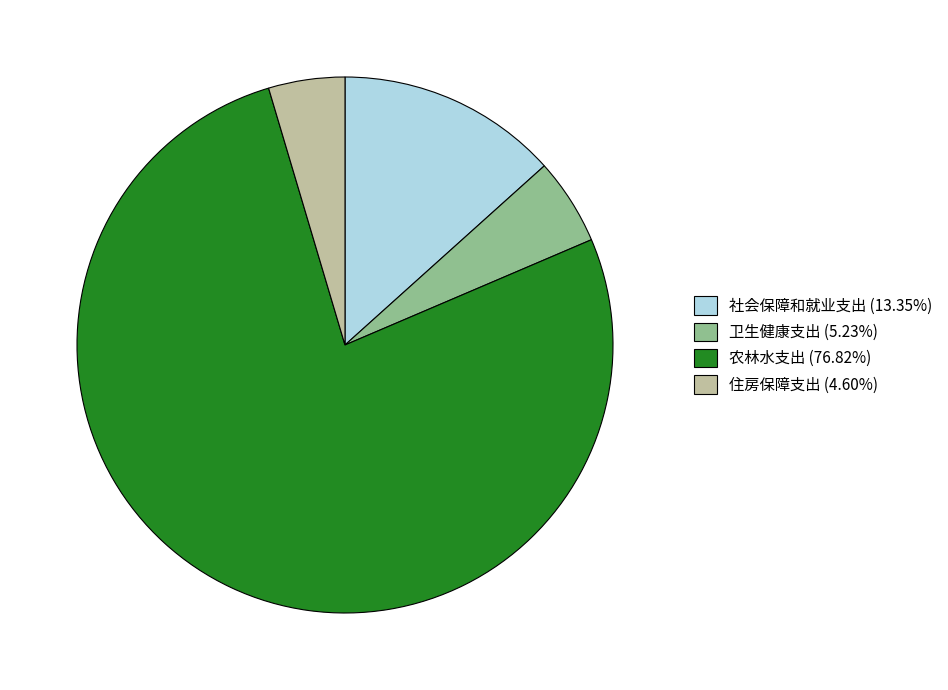

How many slices are in this pie chart?

4